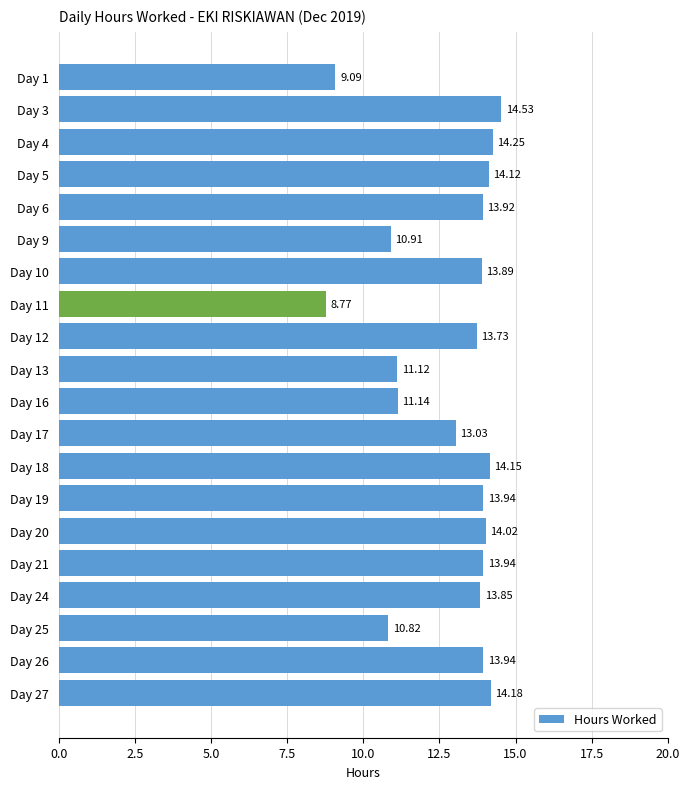

What is the sum of all values?

257.3